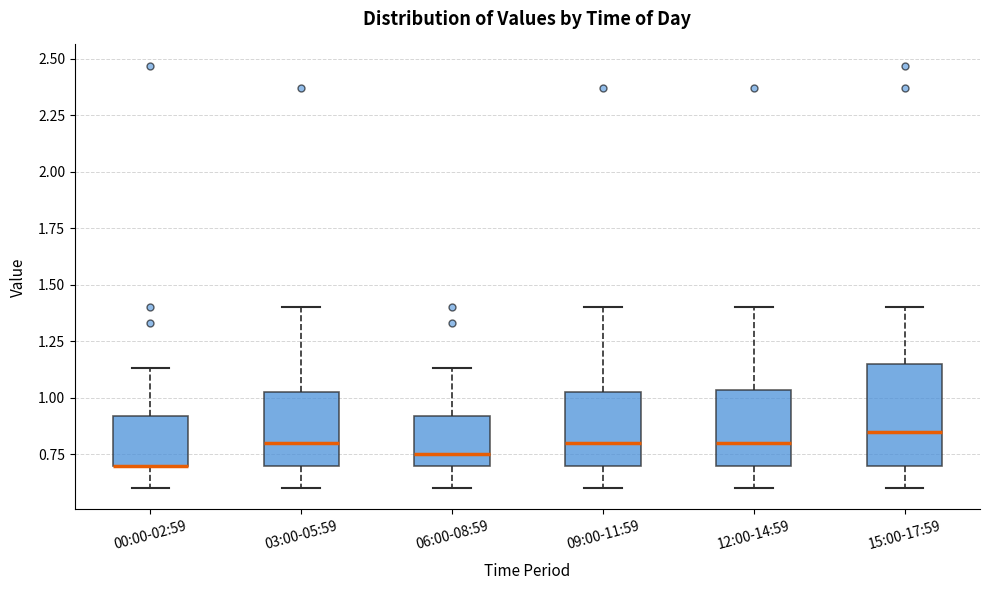

Comparing the boxes themselves (not the whiskers), which one is the tallest?

15:00-17:59